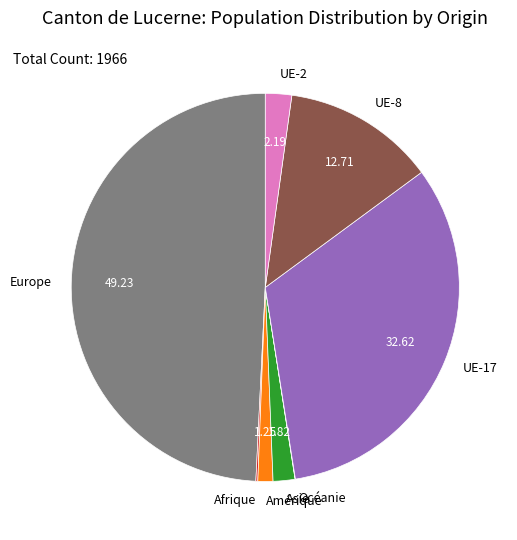

What is the largest slice in the pie chart?

Europe